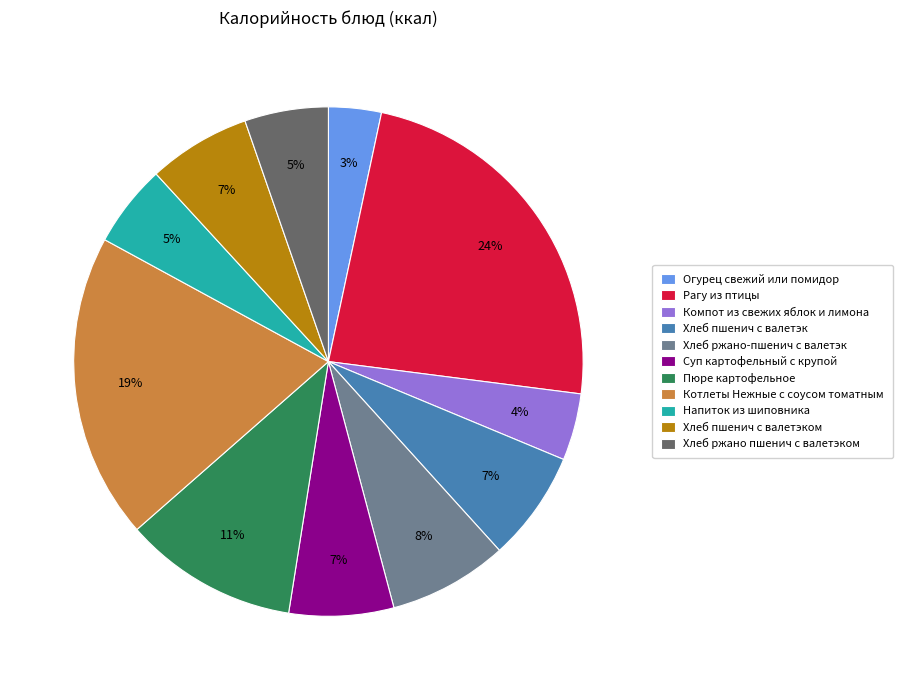

Combined, do Хлеб ржано-пшенич с валетэк and Суп картофельный с крупой account for over 50%?

No